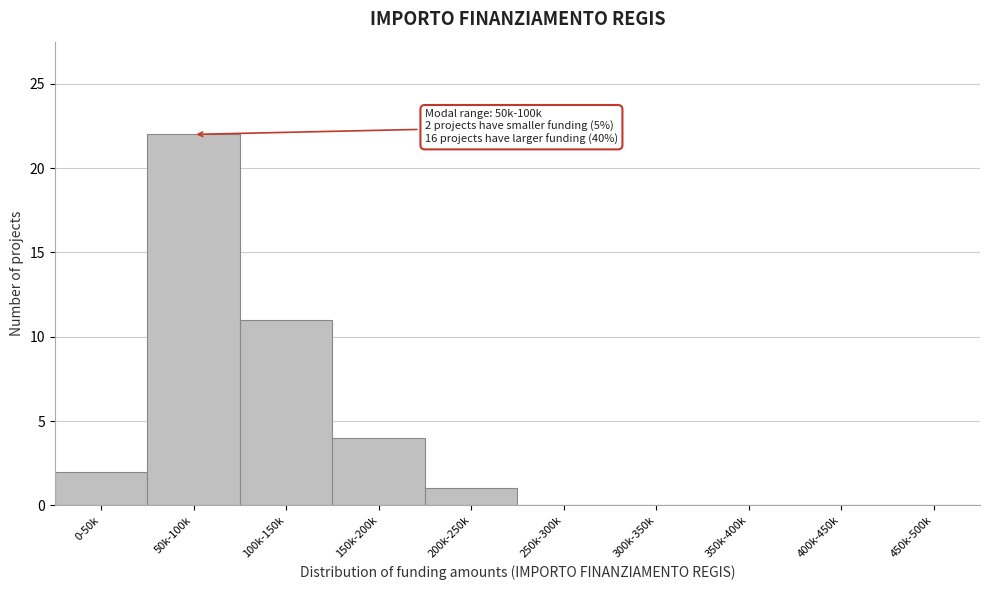

What is the change in value from 0-50k to 50k-100k?

+20